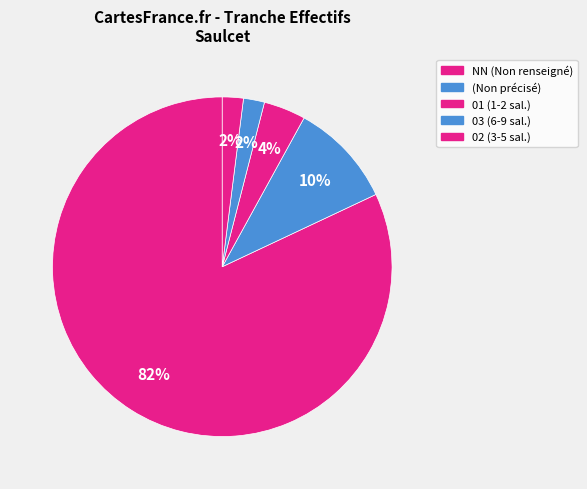

Which slice is the smallest?

02